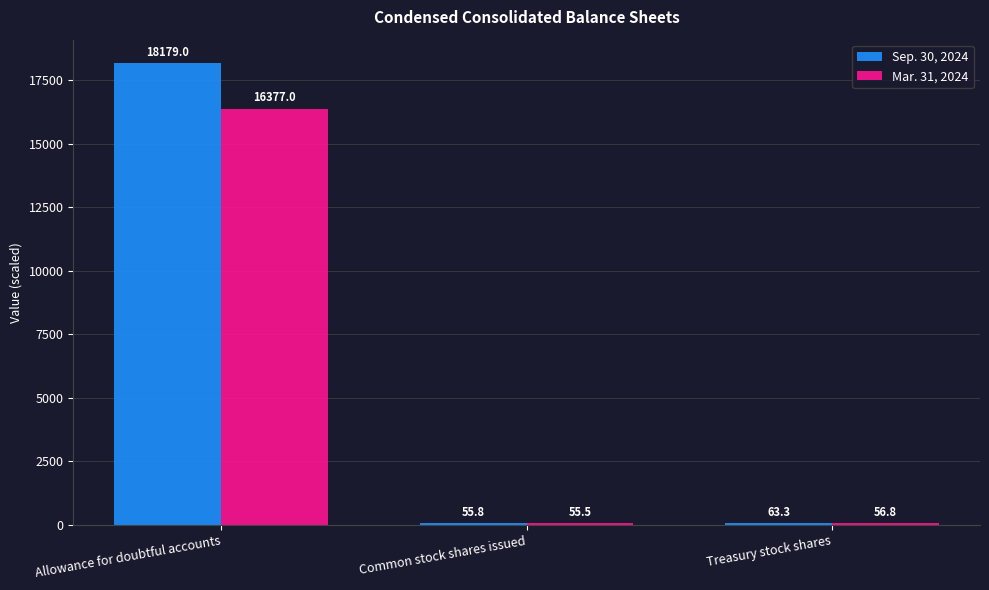

Read the Sep. 30, 2024 value at Treasury stock shares.

63.3